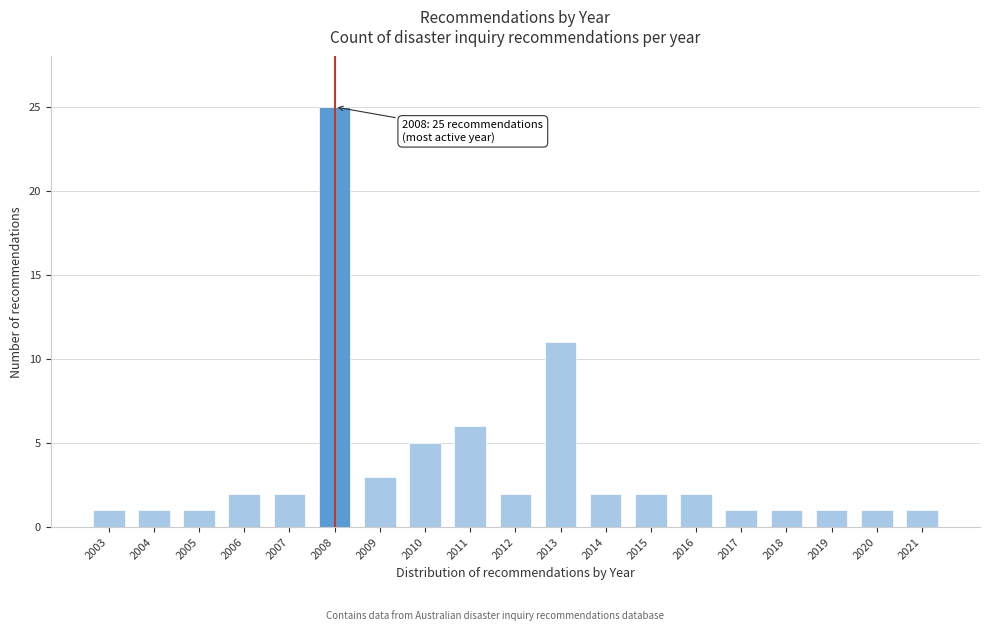

Reading left to right, list all the values displayed in this chart.

1	1	1	2	2	25	3	5	6	2	11	2	2	2	1	1	1	1	1